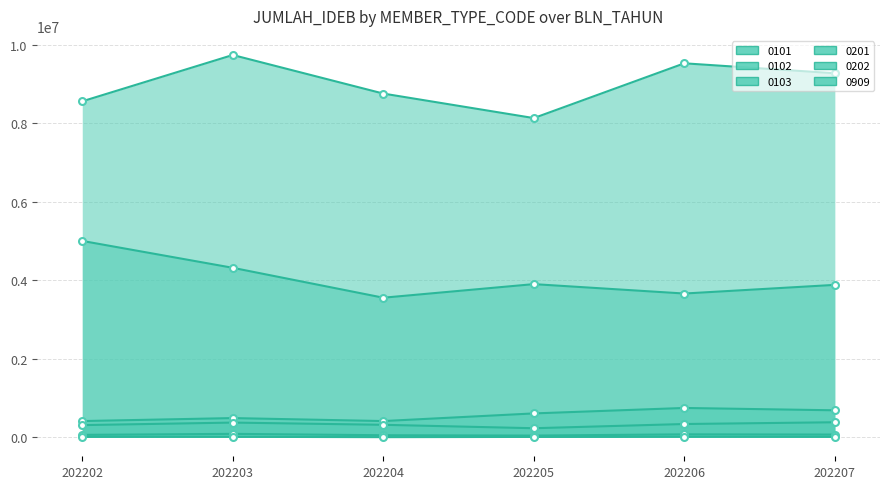

The 0101 series shows 8126285 at 202205. True or false?

True